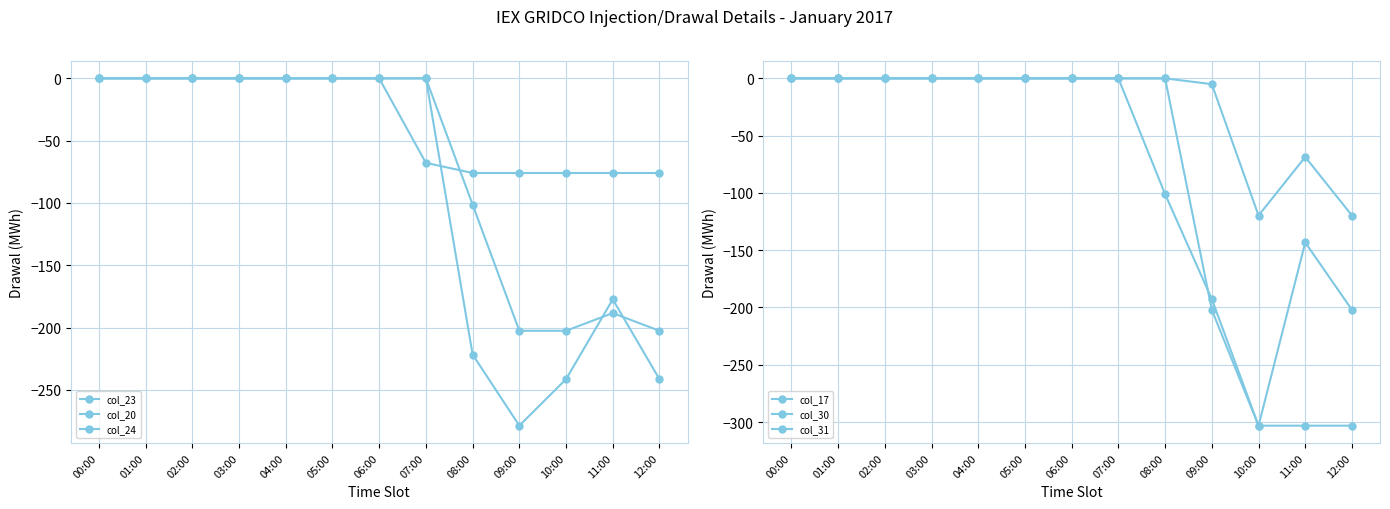

At which category does col_24 reach its first local valley?

09:00